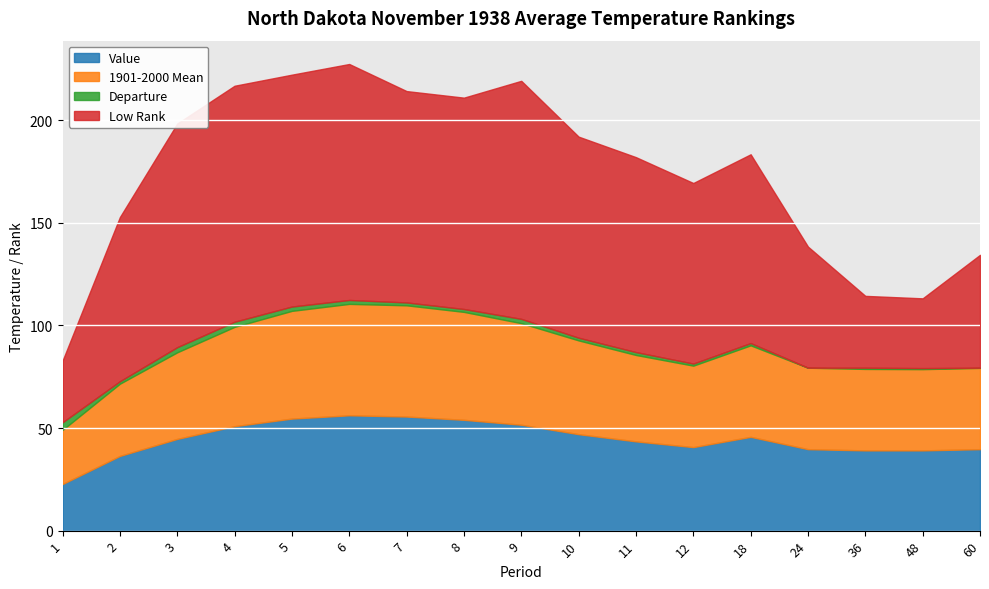

The value of Value at 18 is 45.7. True or false?

True